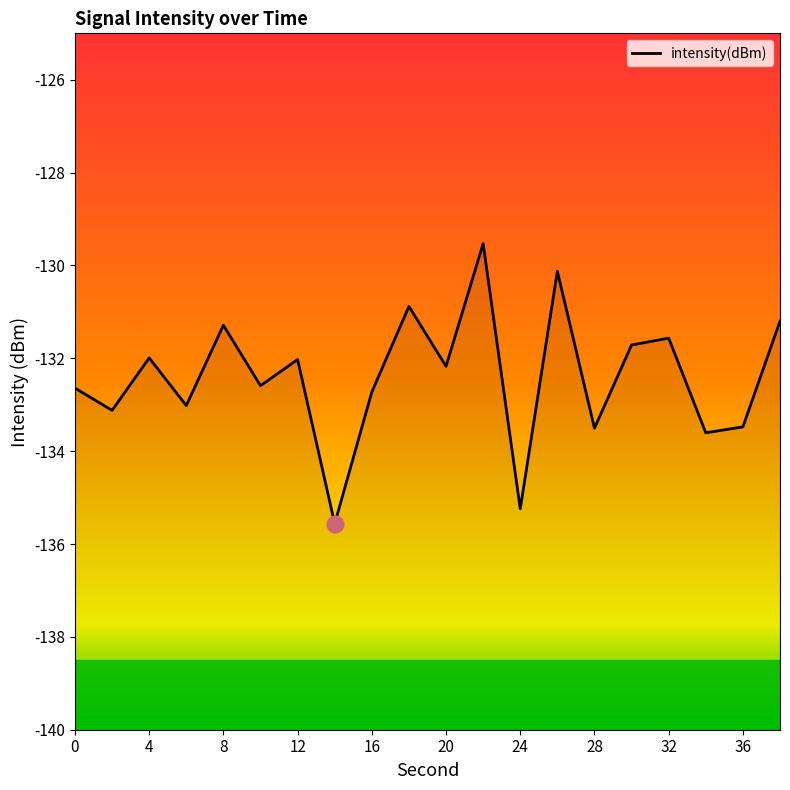

Does the chart have visible grid lines?

No